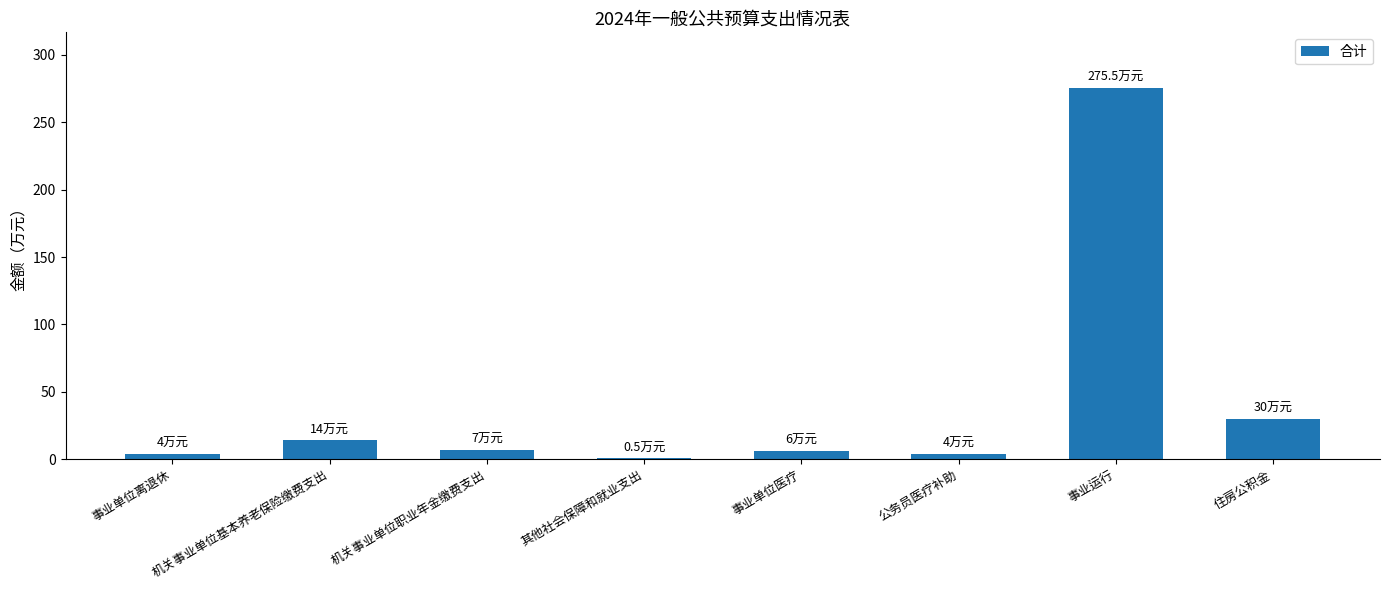

Which label corresponds to the largest value in the chart?

事业运行